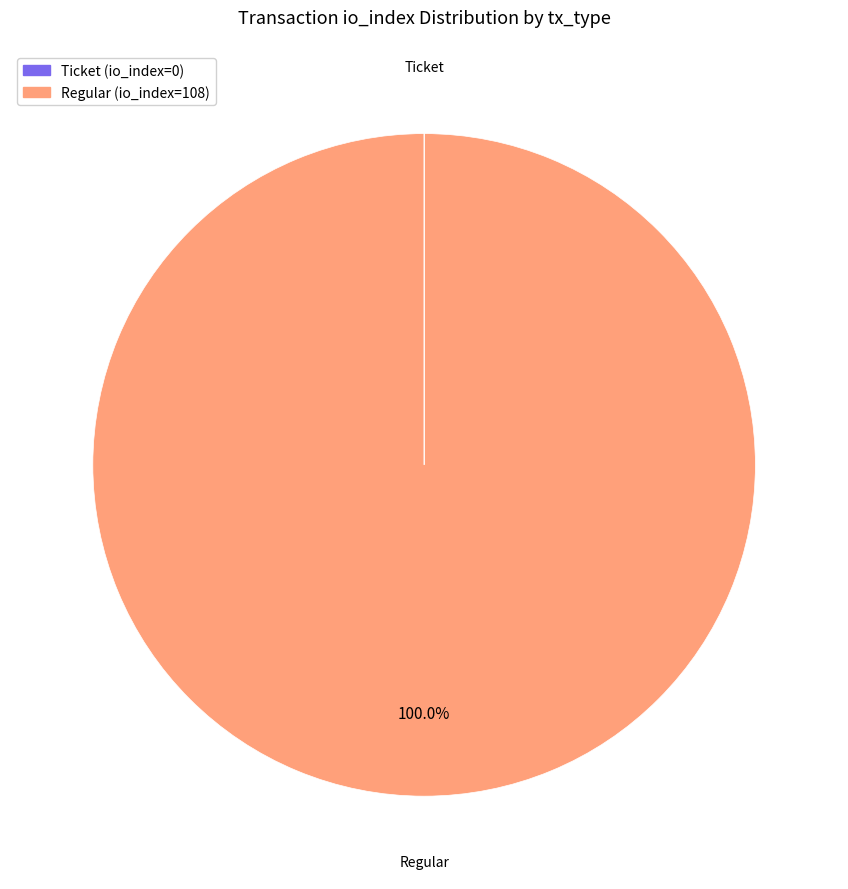

Which category has the biggest portion of the pie?

Regular